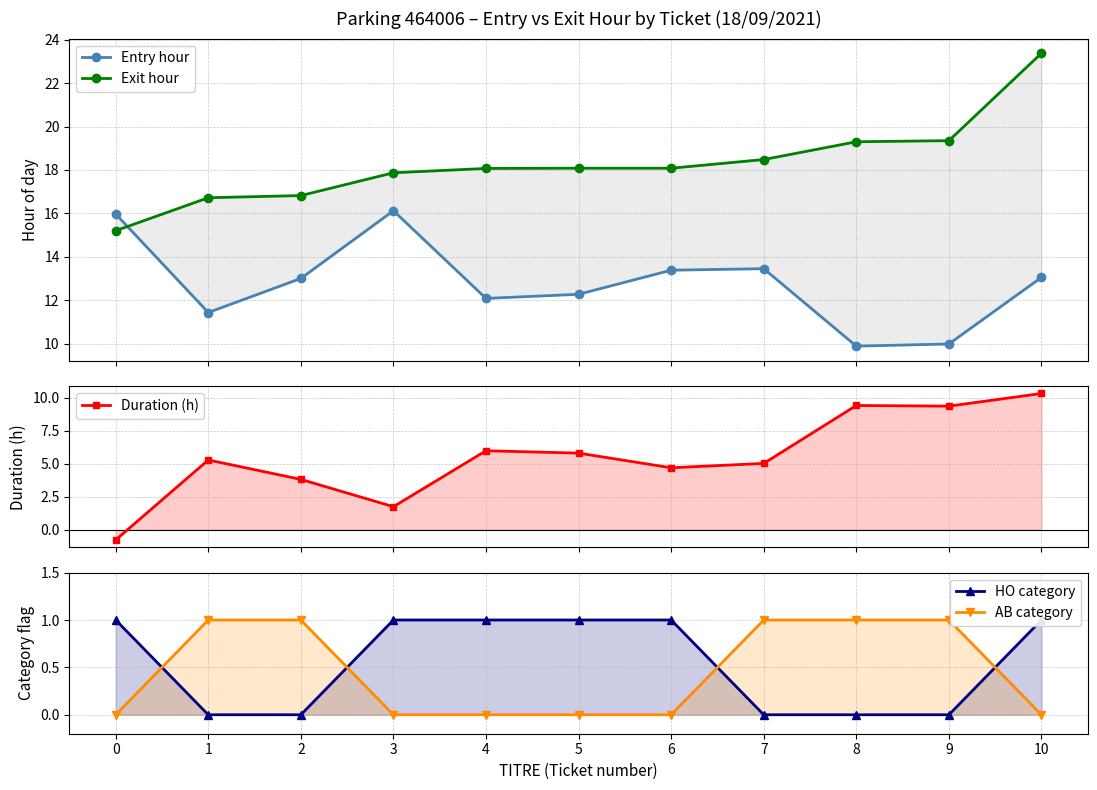

How many values in the Exit hour series exceed 18?

7